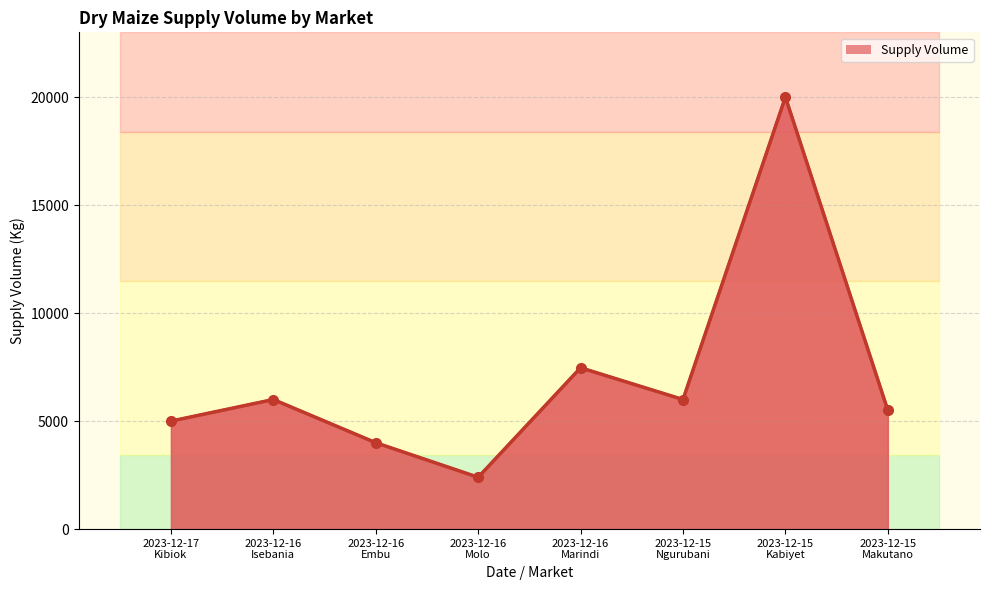

What is the change in value from 2023-12-16
Molo to 2023-12-15
Ngurubani?

+3600